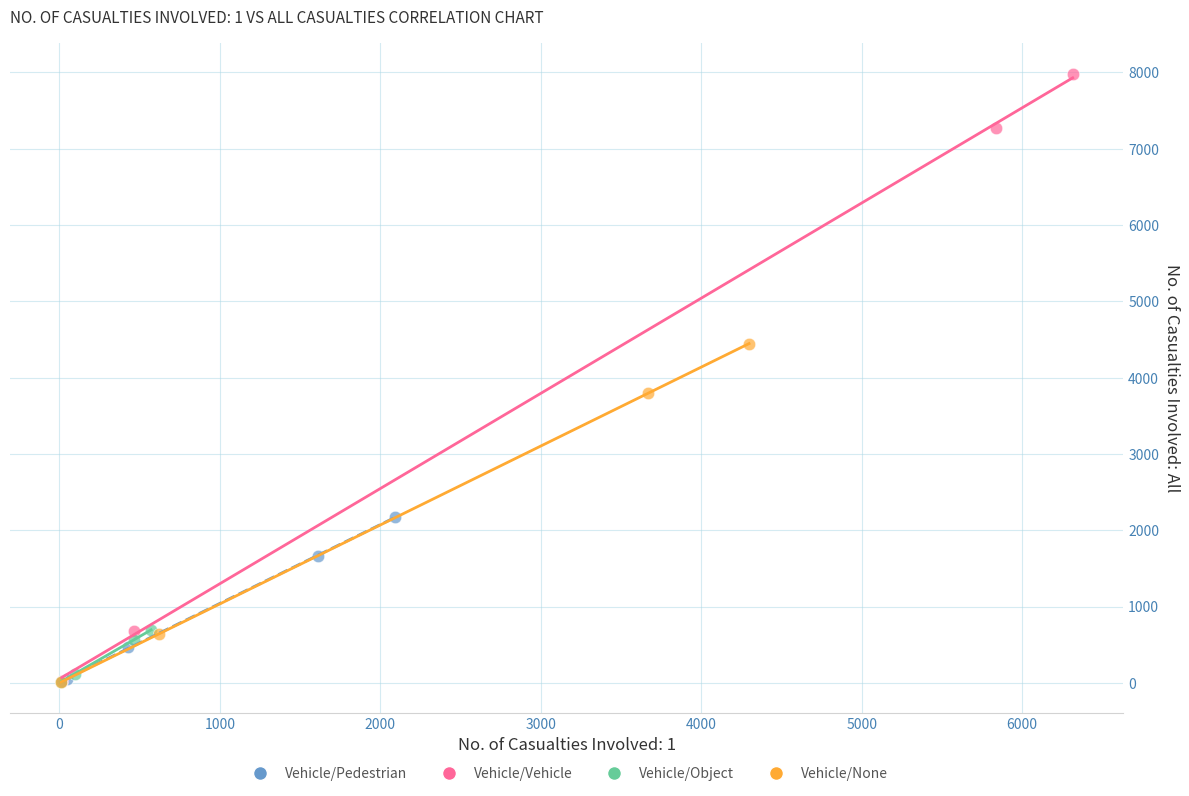

Which series has the widest spread of Y values?

Vehicle/Vehicle